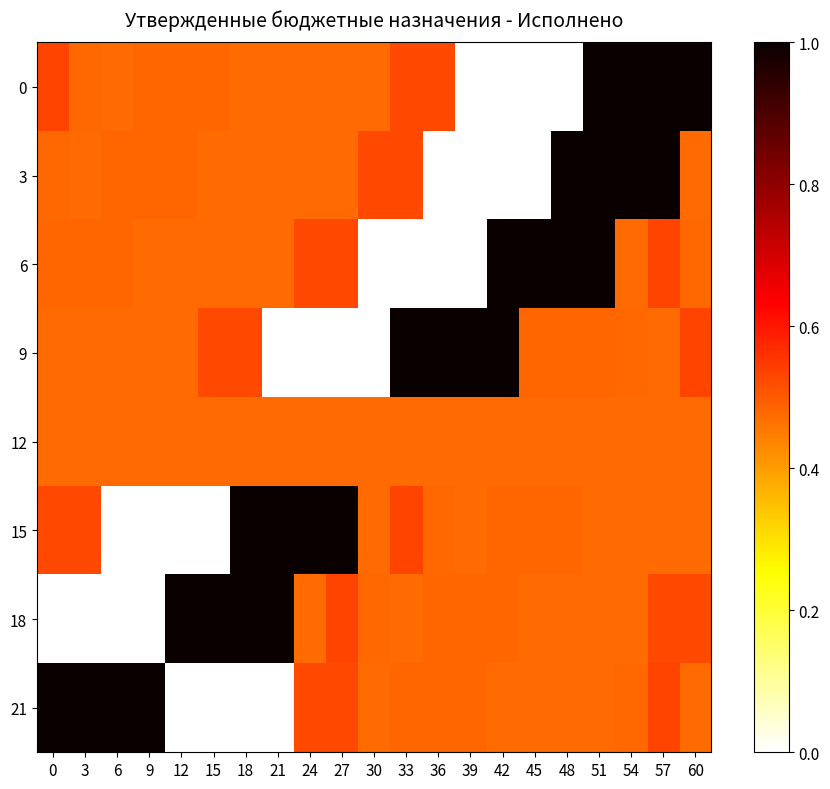

Rank the series at 27 from highest to lowest value.

15, 18, 6, 21, 3, 12, 0, 9